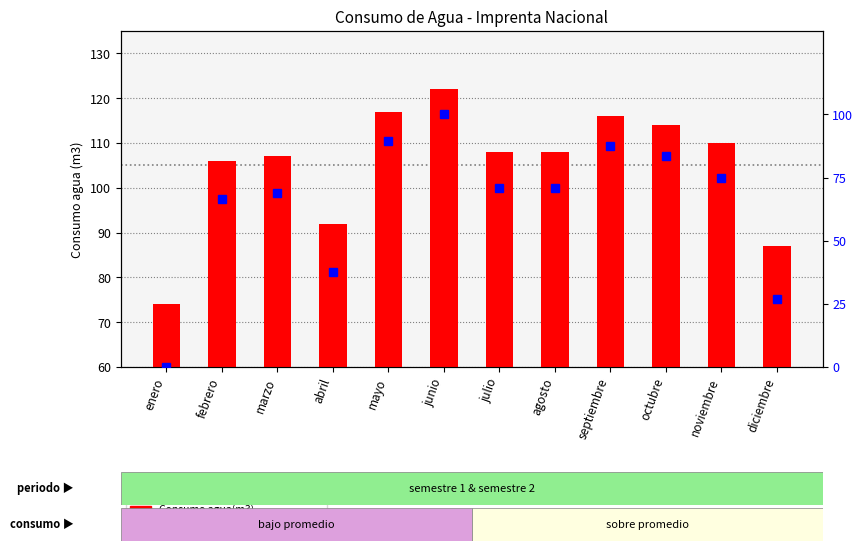

Which series has the largest range (max minus min)?

percentile rank within the sample